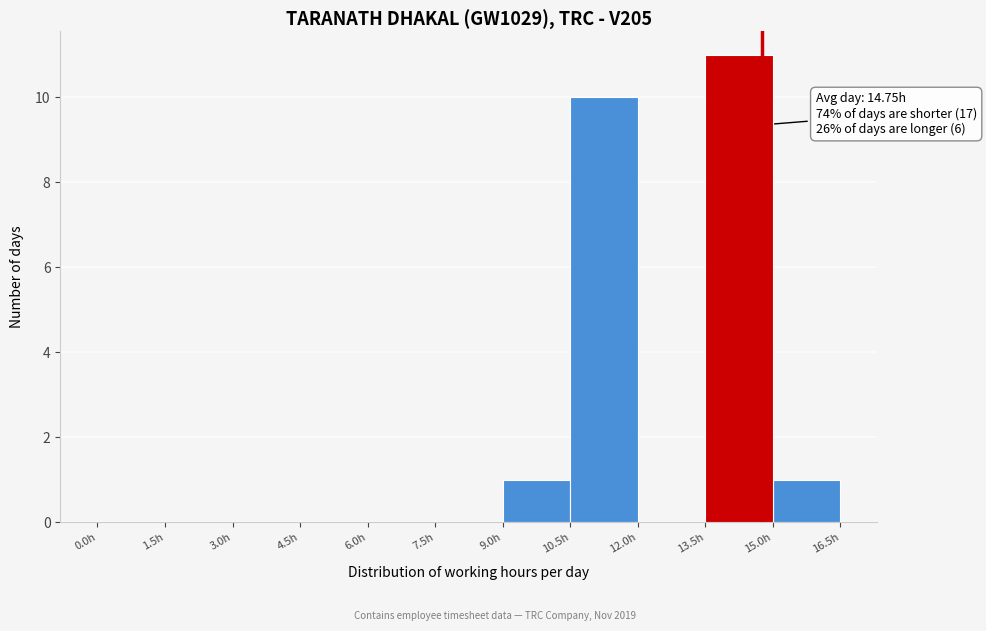

Which range on the x-axis has the tallest bar?

13.5 to 15.0